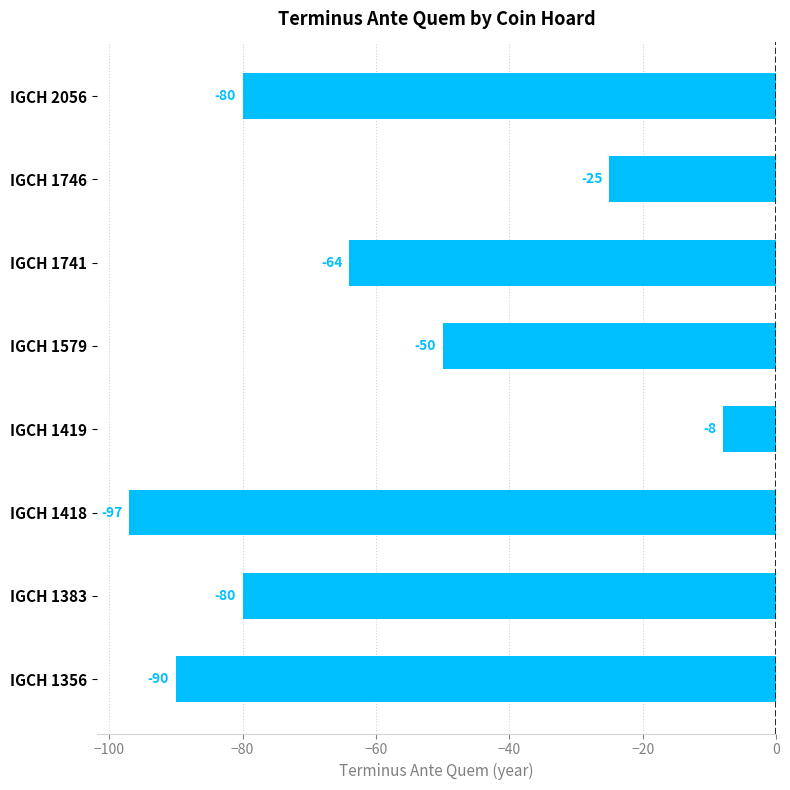

The value at IGCH 2056 is -116. True or false?

False